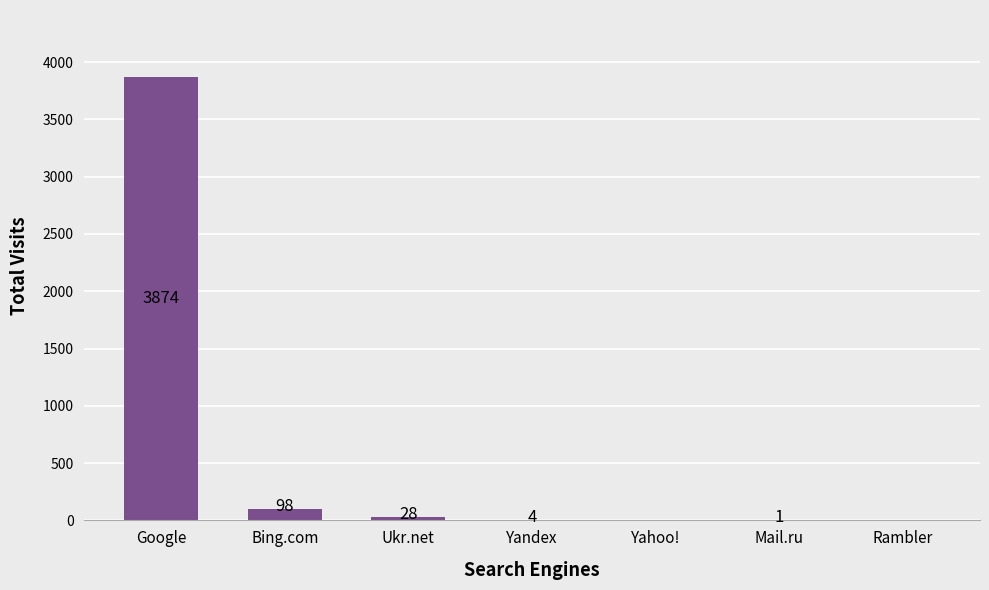

How many data points does each series have?

7